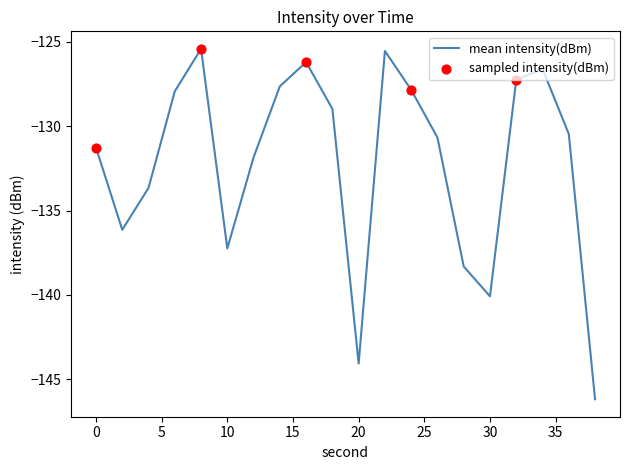

What is the minimum value shown in the chart?

-146.2